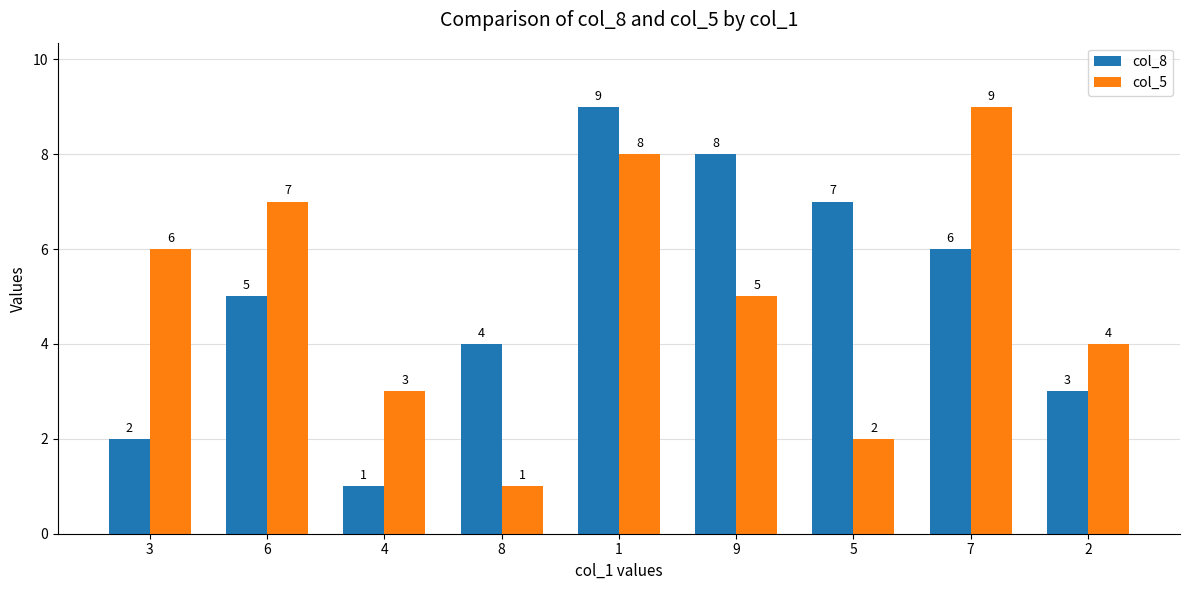

What is the maximum value for col_5?

9